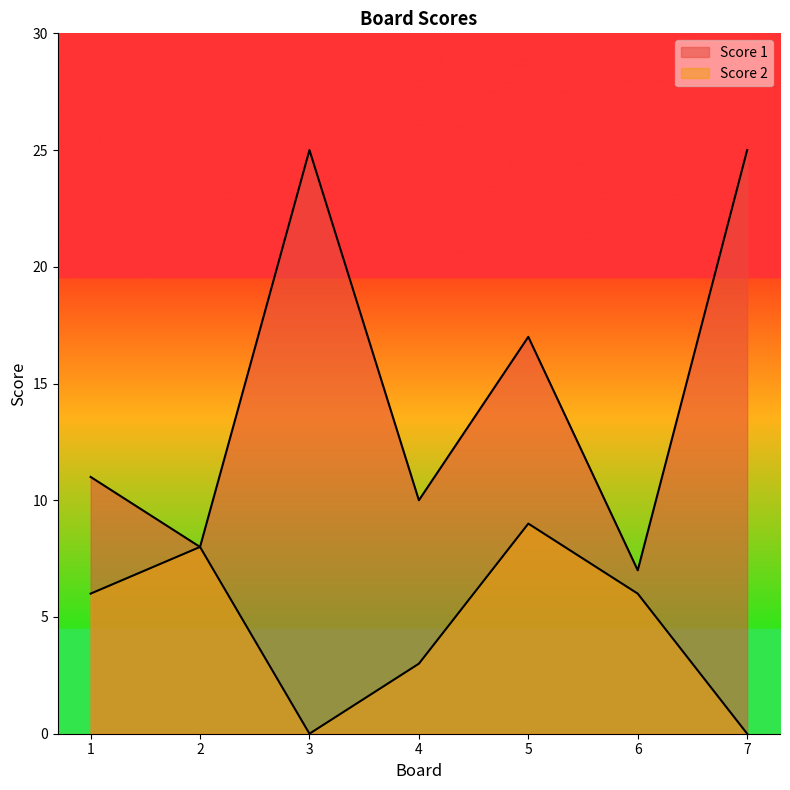

What is the value of the Score 1 point at the 4th from the left?

10